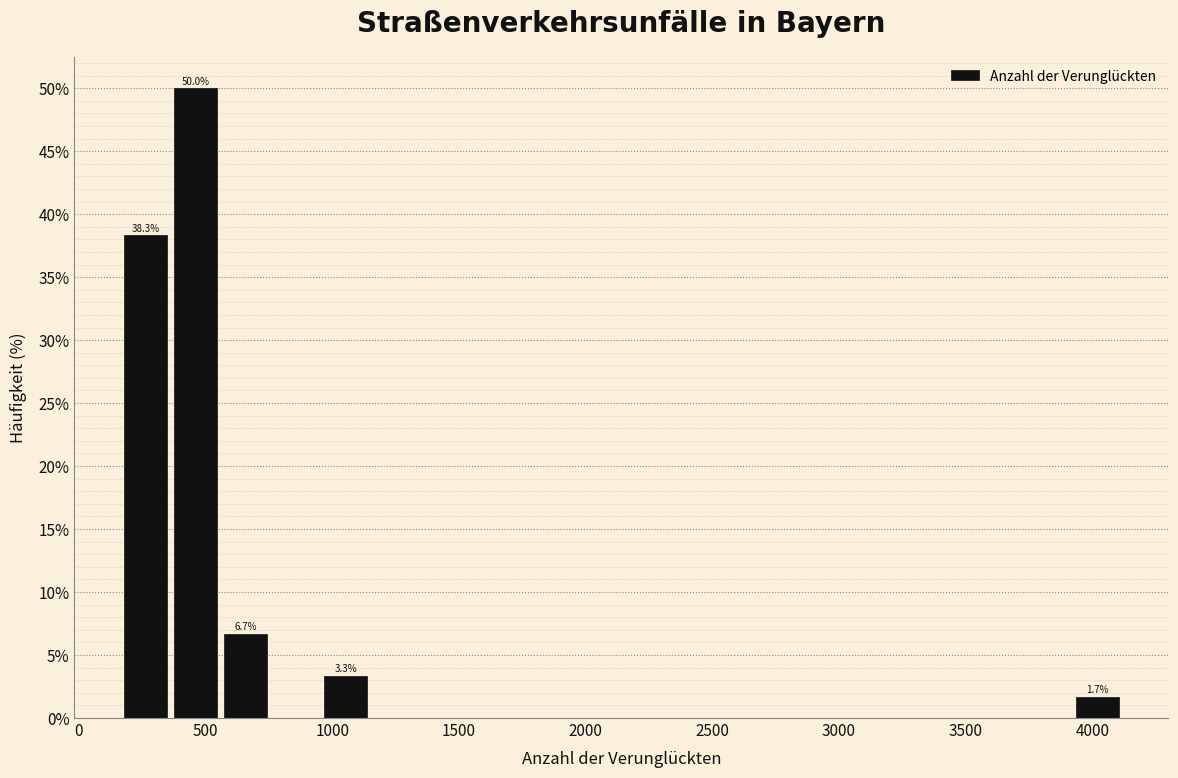

Around what value on the x-axis is the tallest bar? Give the approximate position of its centre, as read against the axis.

450